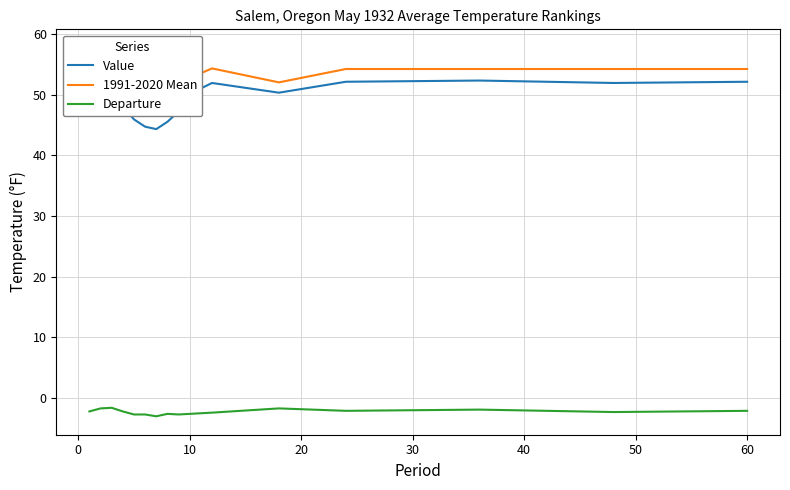

True or false: Departure and 1991-2020 Mean cross at least once.

False